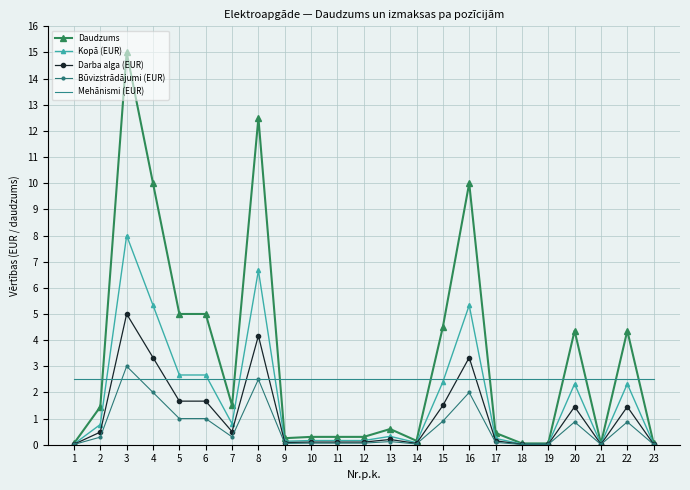

Which series has the widest spread of values?

Daudzums